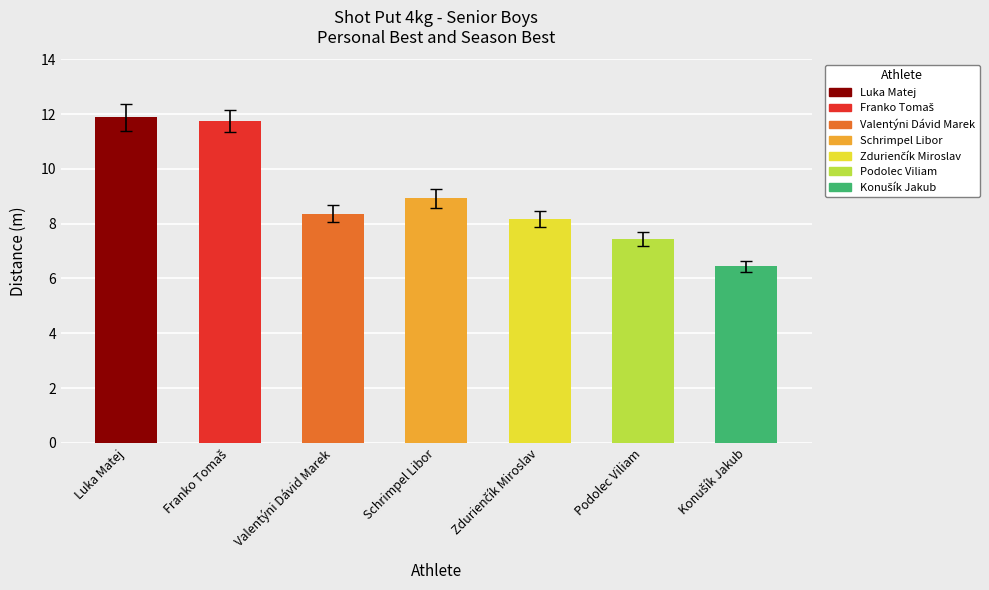

What is the difference between the second highest and minimum values in the PB series?

5.5